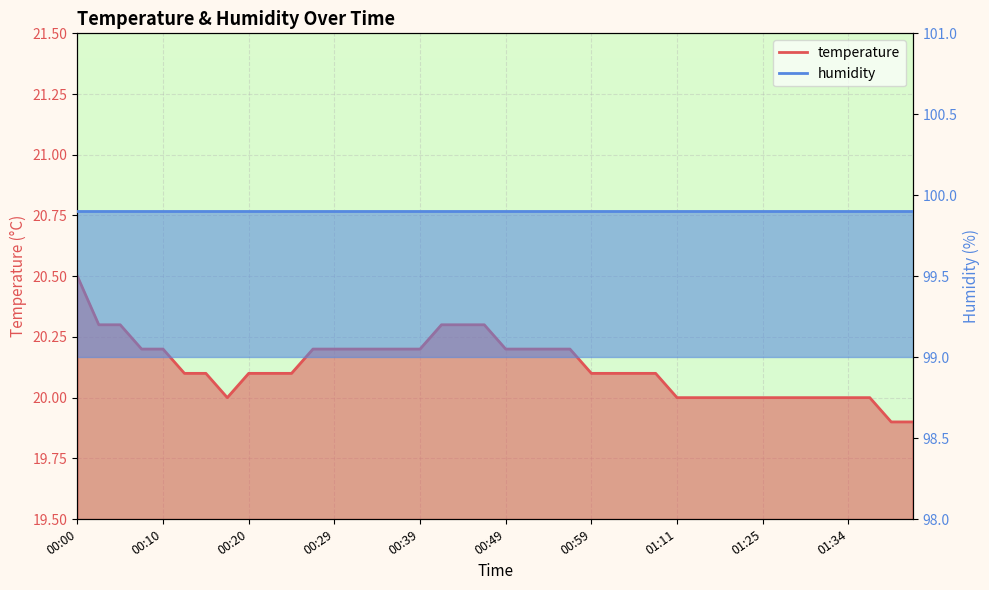

Rank the categories by value from highest to lowest.

00:00, 00:03, 00:05, 00:42, 00:44, 00:46, 00:07, 00:10, 00:27, 00:29, 00:32, 00:34, 00:37, 00:39, 00:49, 00:51, 00:54, 00:56, 00:12, 00:15, 00:20, 00:22, 00:25, 00:59, 01:04, 01:06, 01:09, 00:17, 01:11, 01:14, 01:16, 01:22, 01:25, 01:27, 01:30, 01:32, 01:34, 01:37, 01:39, 01:42